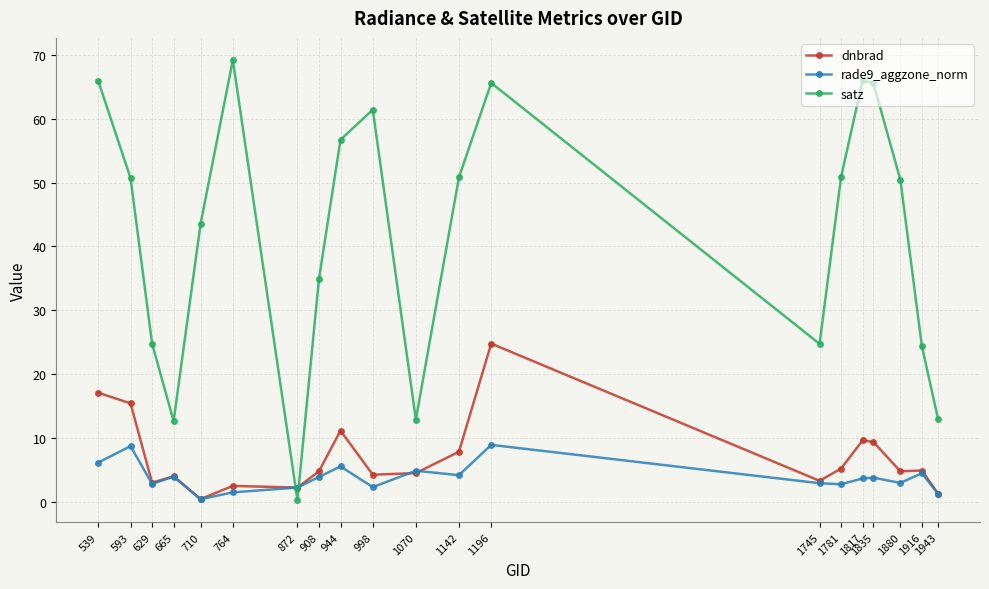

True or false: satz has more than 0 interior local peaks.

True